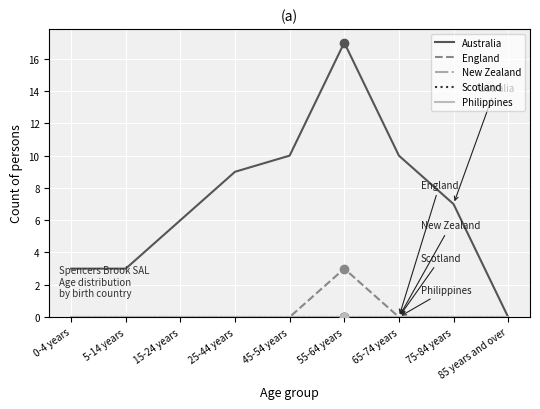

Is this an area chart (filled region under the line)?

No